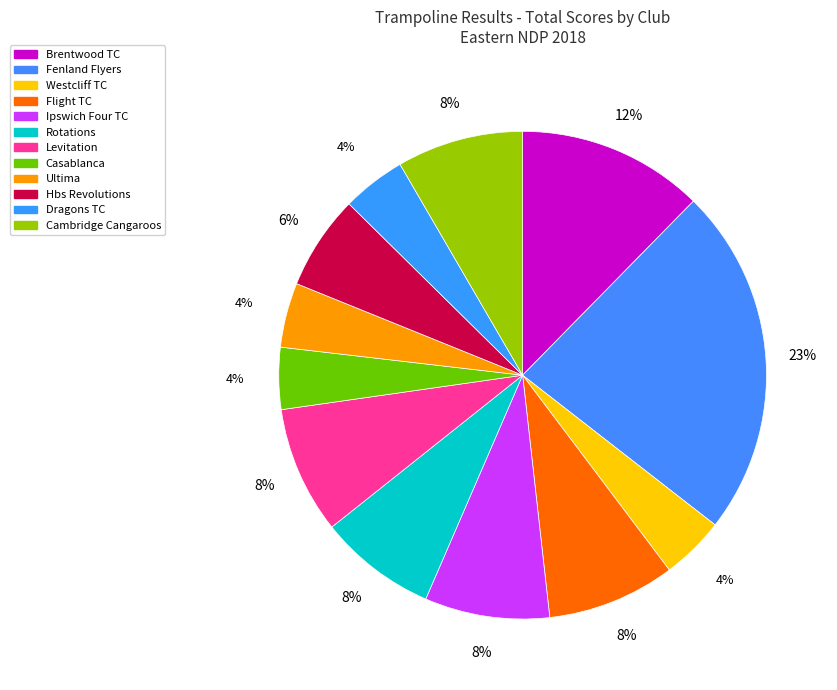

How many segments does this pie chart have?

12